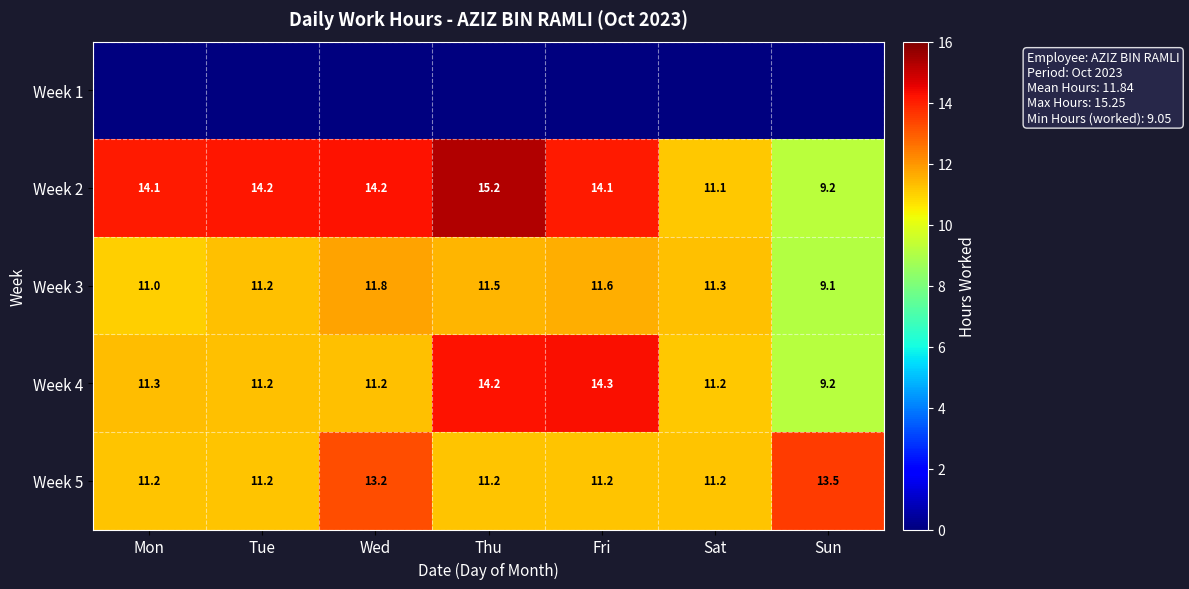

True or false: row_2 has a value of 4.5 at Tue.

False